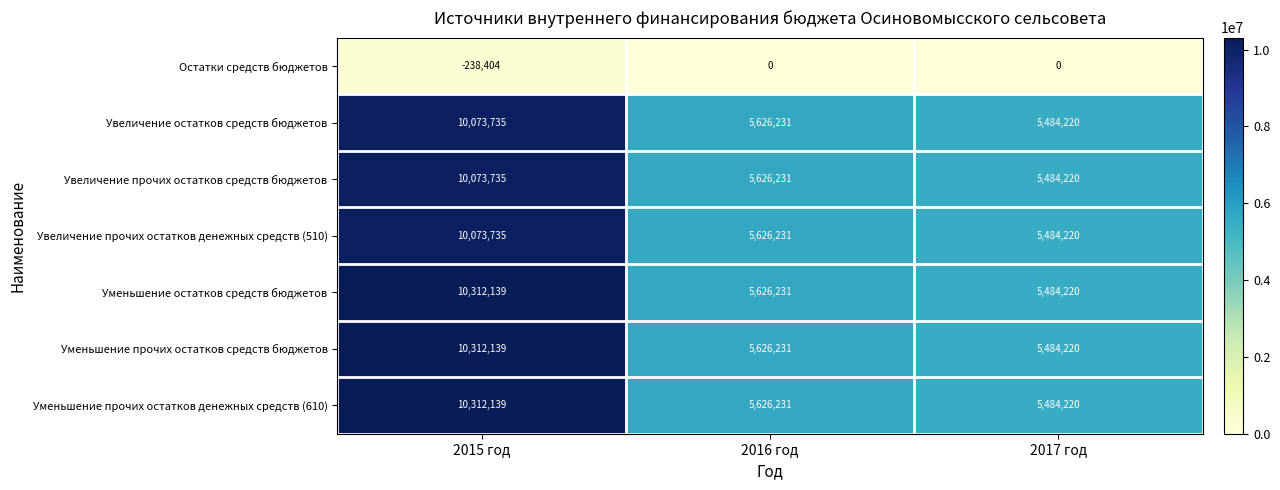

Reading left to right, transcribe all the data shown in this chart.

Остатки средств бюджетов: -238404	0	0
Увеличение остатков средств бюджетов: 10073735	5626231	5484220
Увеличение прочих остатков средств бюджетов: 10073735	5626231	5484220
Увеличение прочих остатков денежных средств (510): 10073735	5626231	5484220
Уменьшение остатков средств бюджетов: 10312139	5626231	5484220
Уменьшение прочих остатков средств бюджетов: 10312139	5626231	5484220
Уменьшение прочих остатков денежных средств (610): 10312139	5626231	5484220